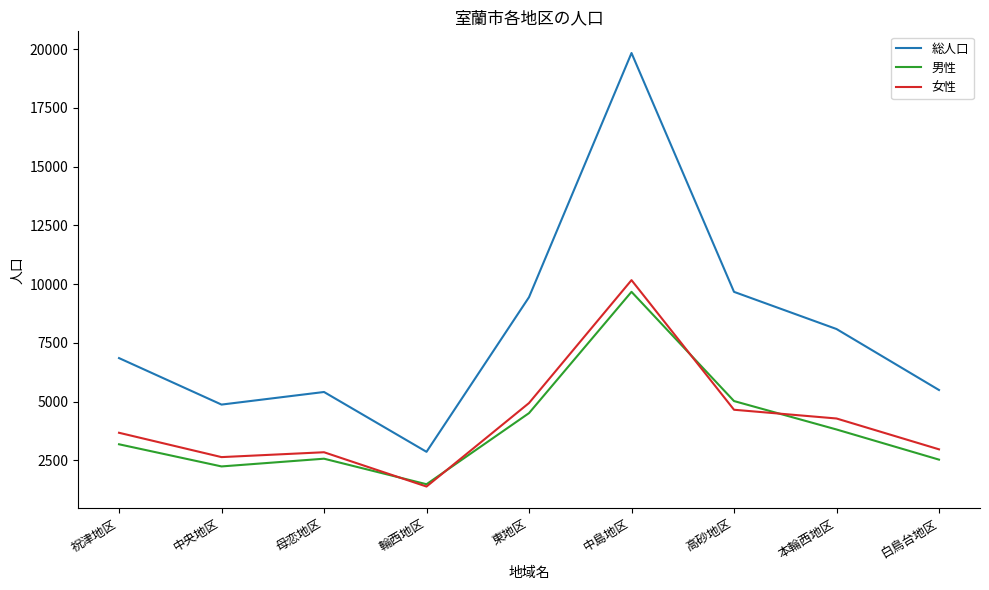

Is it true that 男性 equals 3179 at 祝津地区?

True